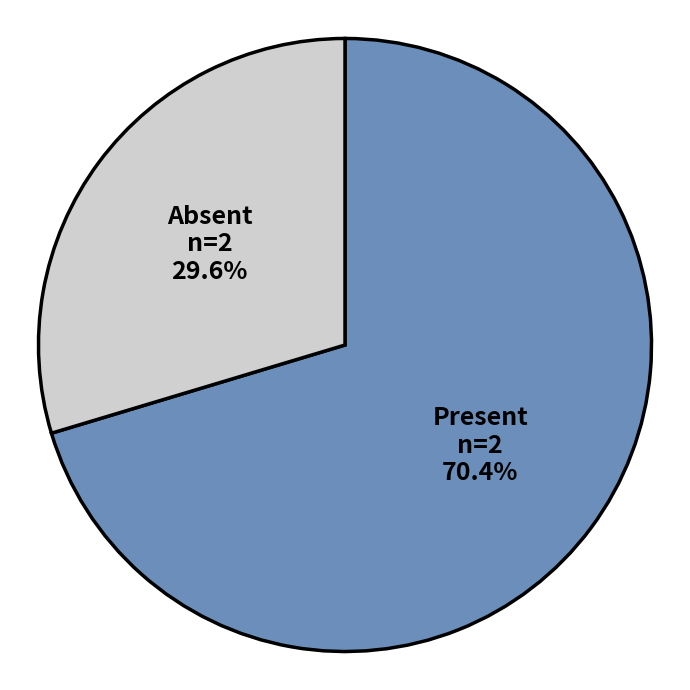

Rank the categories by value from highest to lowest.

Present, Absent